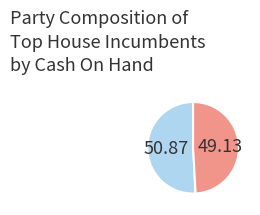

How many slices are in this pie chart?

2